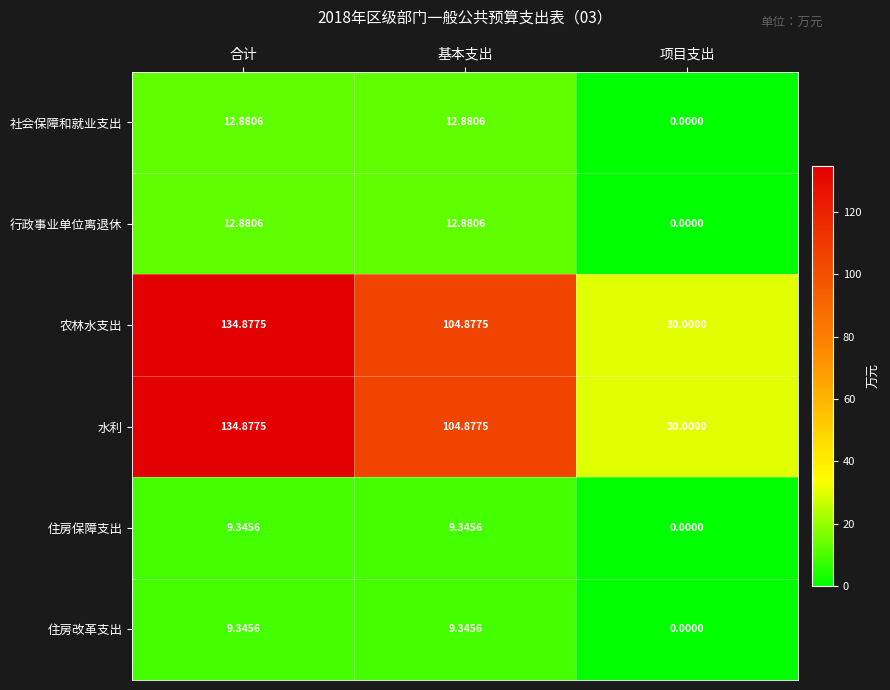

Is the value of 行政事业单位离退休 at 基本支出 greater than the value of 住房保障支出 at 合计?

Yes